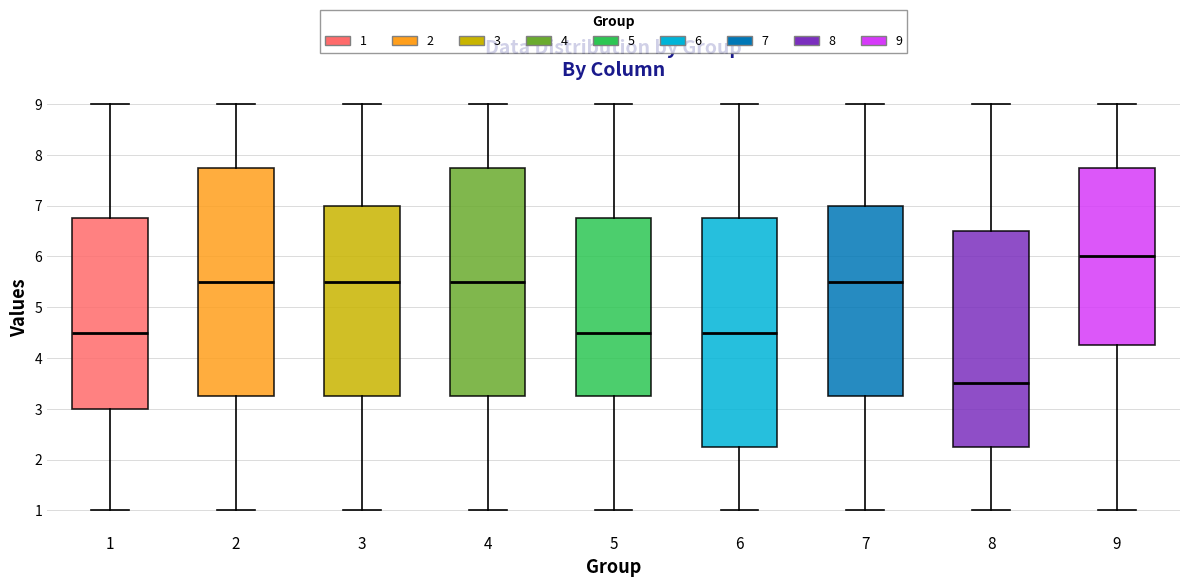

Where is the upper edge of the box at x = 6 on the y-axis? The values are not printed on the chart, so give them approximately, as read against the axis.

6.8